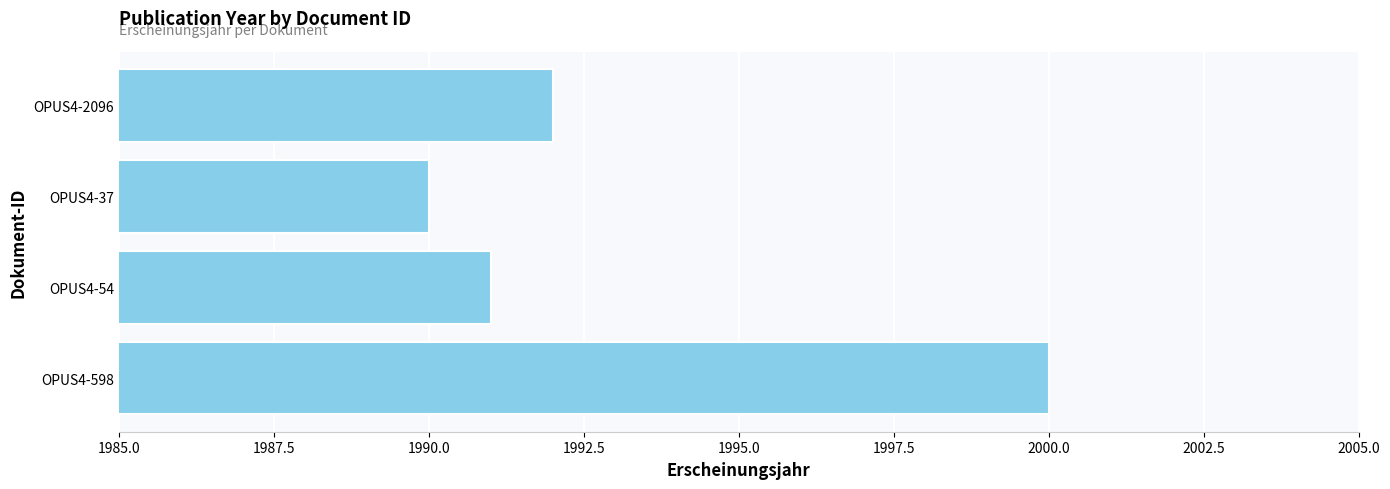

Reading bottom to top, transcribe all the data shown in this chart.

OPUS4-598=2000	OPUS4-54=1991	OPUS4-37=1990	OPUS4-2096=1992